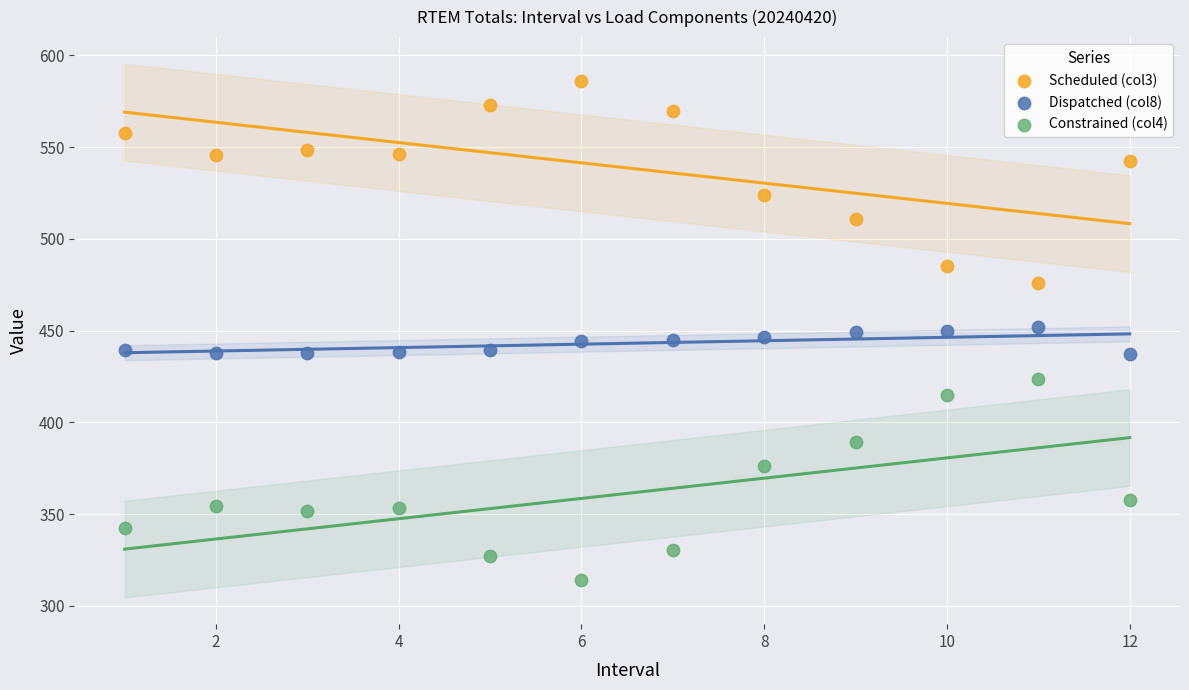

Which series reaches the minimum Y coordinate?

Constrained (col4)